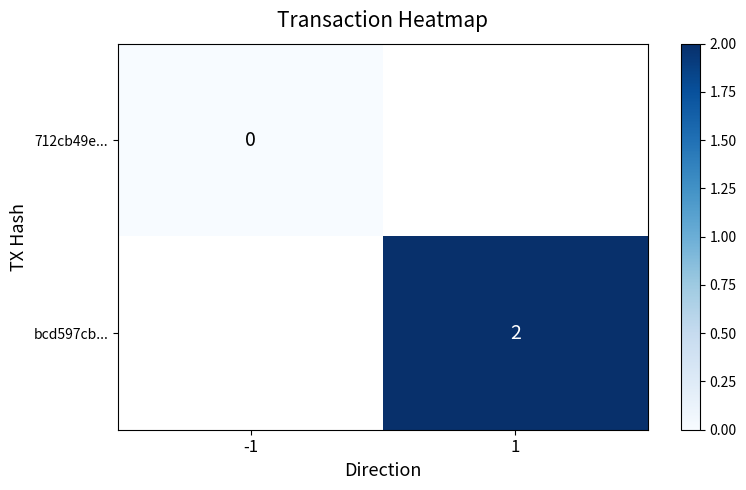

The value of bcd597cb... at 1 is 0. True or false?

False